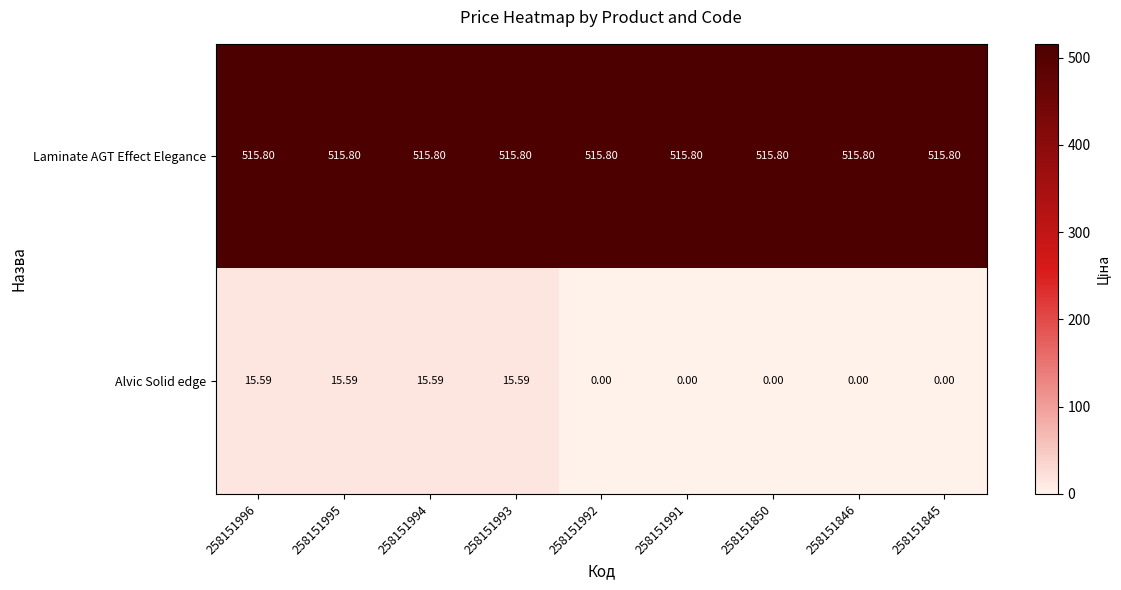

What is the difference between the highest and lowest values at 258151846?

515.8